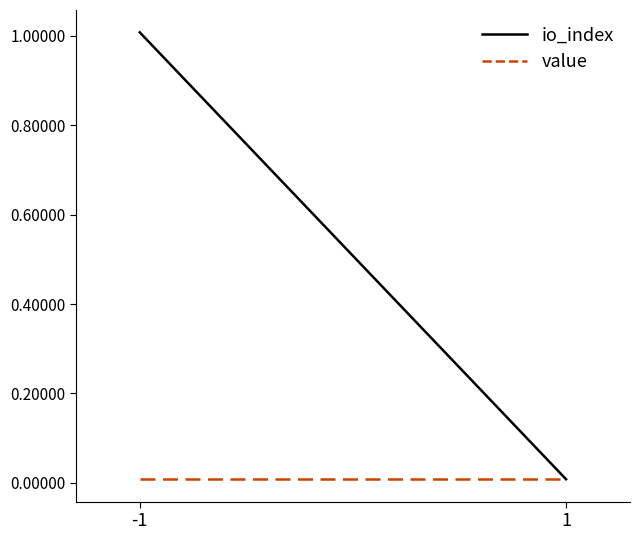

Reading left to right, list all the values displayed in this chart.

io_index: -1=1.0	1=0.0
value: -1=0.0	1=0.0